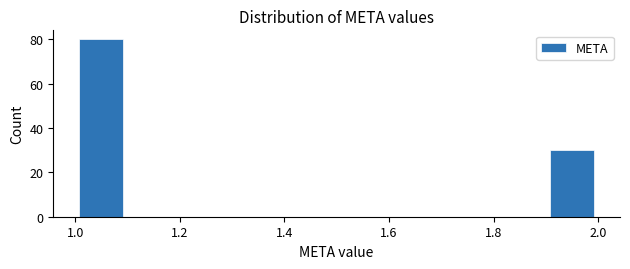

How tall is the bar that spans 1.0 to 1.1 on the x-axis? The values are not printed on the chart, so give them approximately, as read against the axis.

80